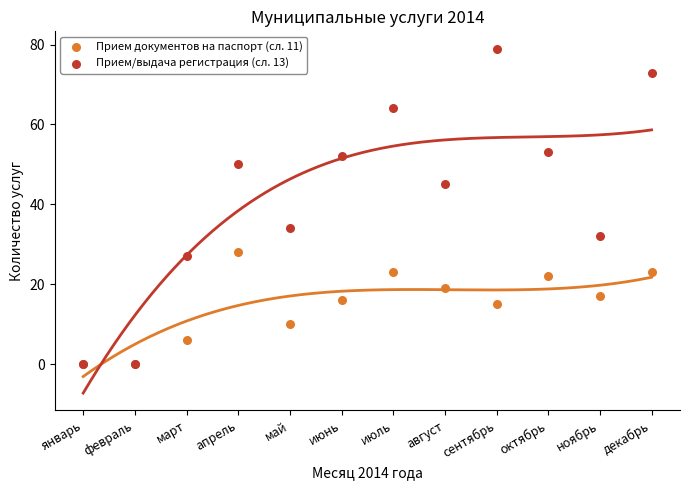

Which series contains the highest Y value?

Прием/выдача регистрация (сл. 13)